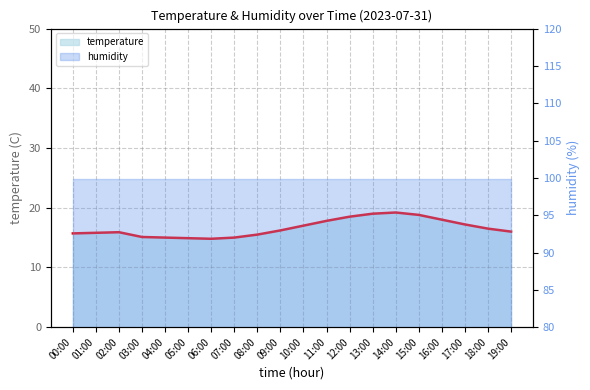

Does the chart display data point markers on the line(s)?

No